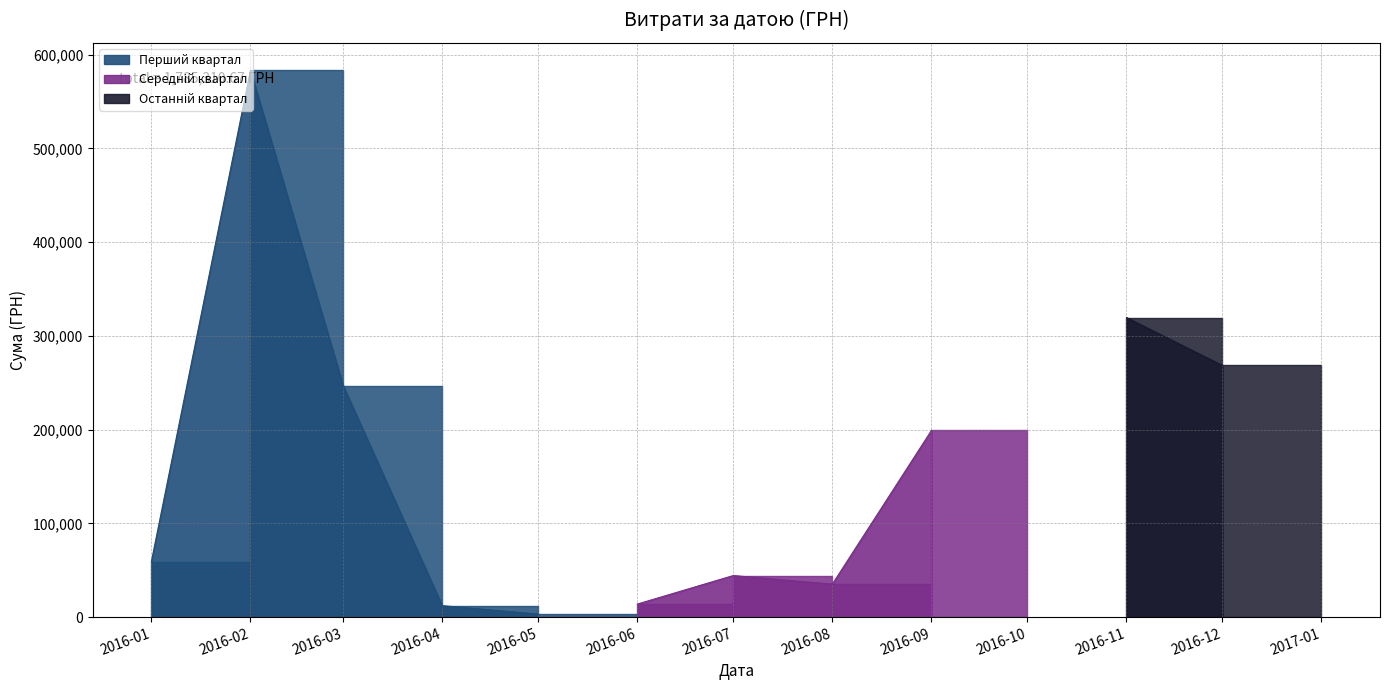

At which label is Перший квартал closest to 293356?

2016-03